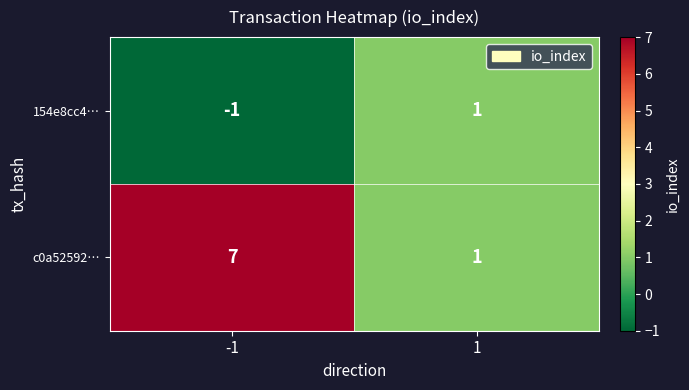

True or false: 154e8cc4… has a value of 2 at 1.

False